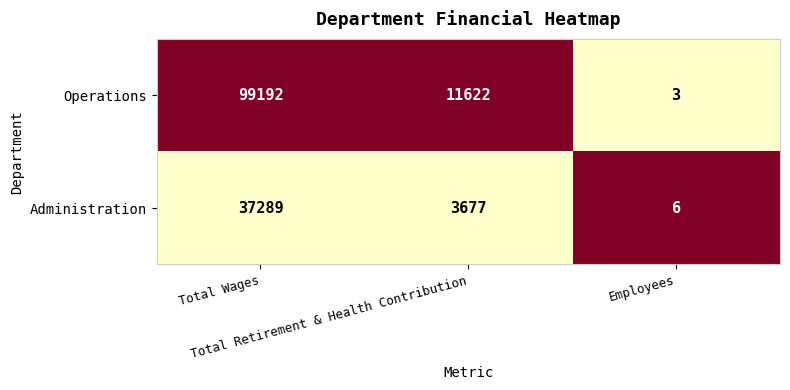

List the series in order of their peak value, highest first.

Operations, Administration